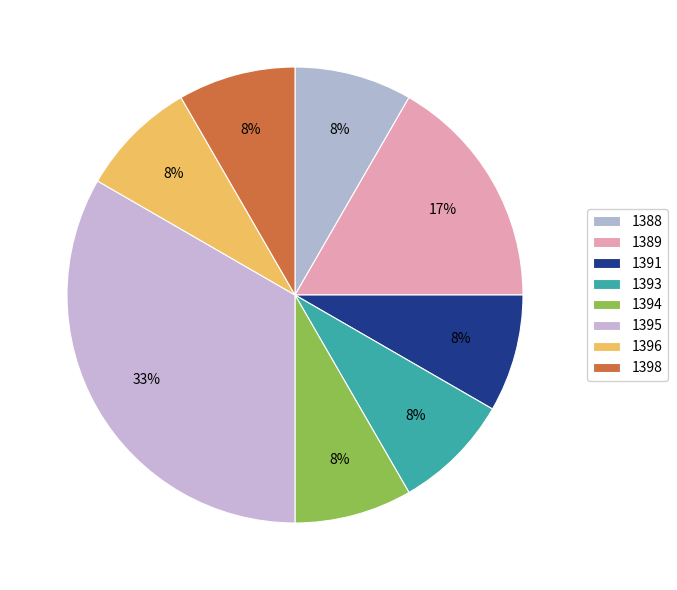

What percentage is the 1395 slice, to the nearest percent?

33%